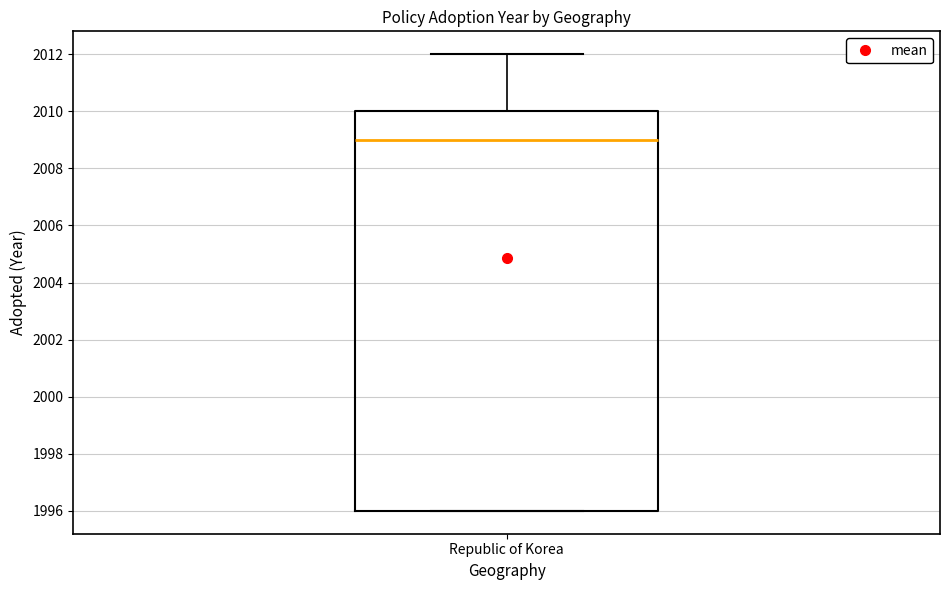

Transcribe this box plot: give where the median line is, the range the box spans, and where the two whiskers end, as read against the y-axis. The values are not printed on the chart, so give them approximately, as read against the axis.

median 2009, box 1996 to 2010, whiskers 1996 to 2012